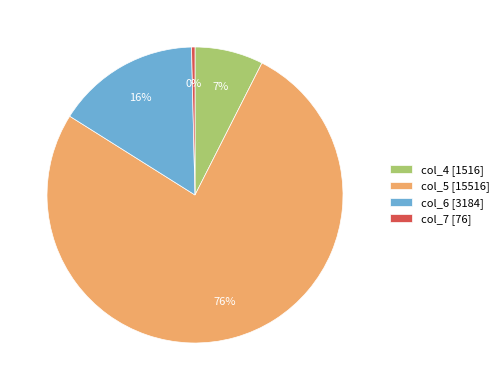

Do col_7 [76] and col_6 [3184] together represent more than half of the pie?

No